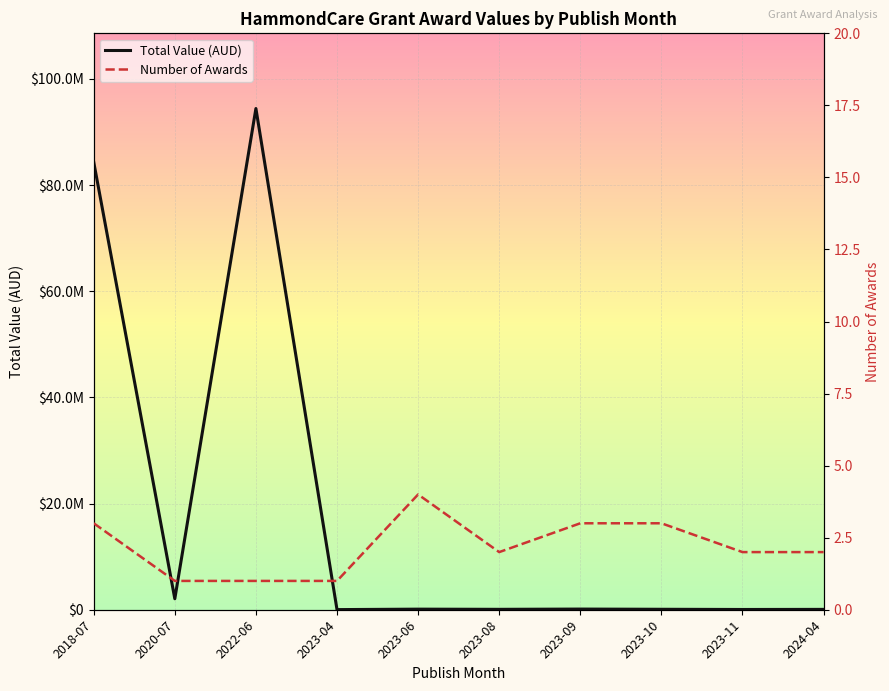

True or false: Total Value (AUD) has more than 0 interior local peaks.

True